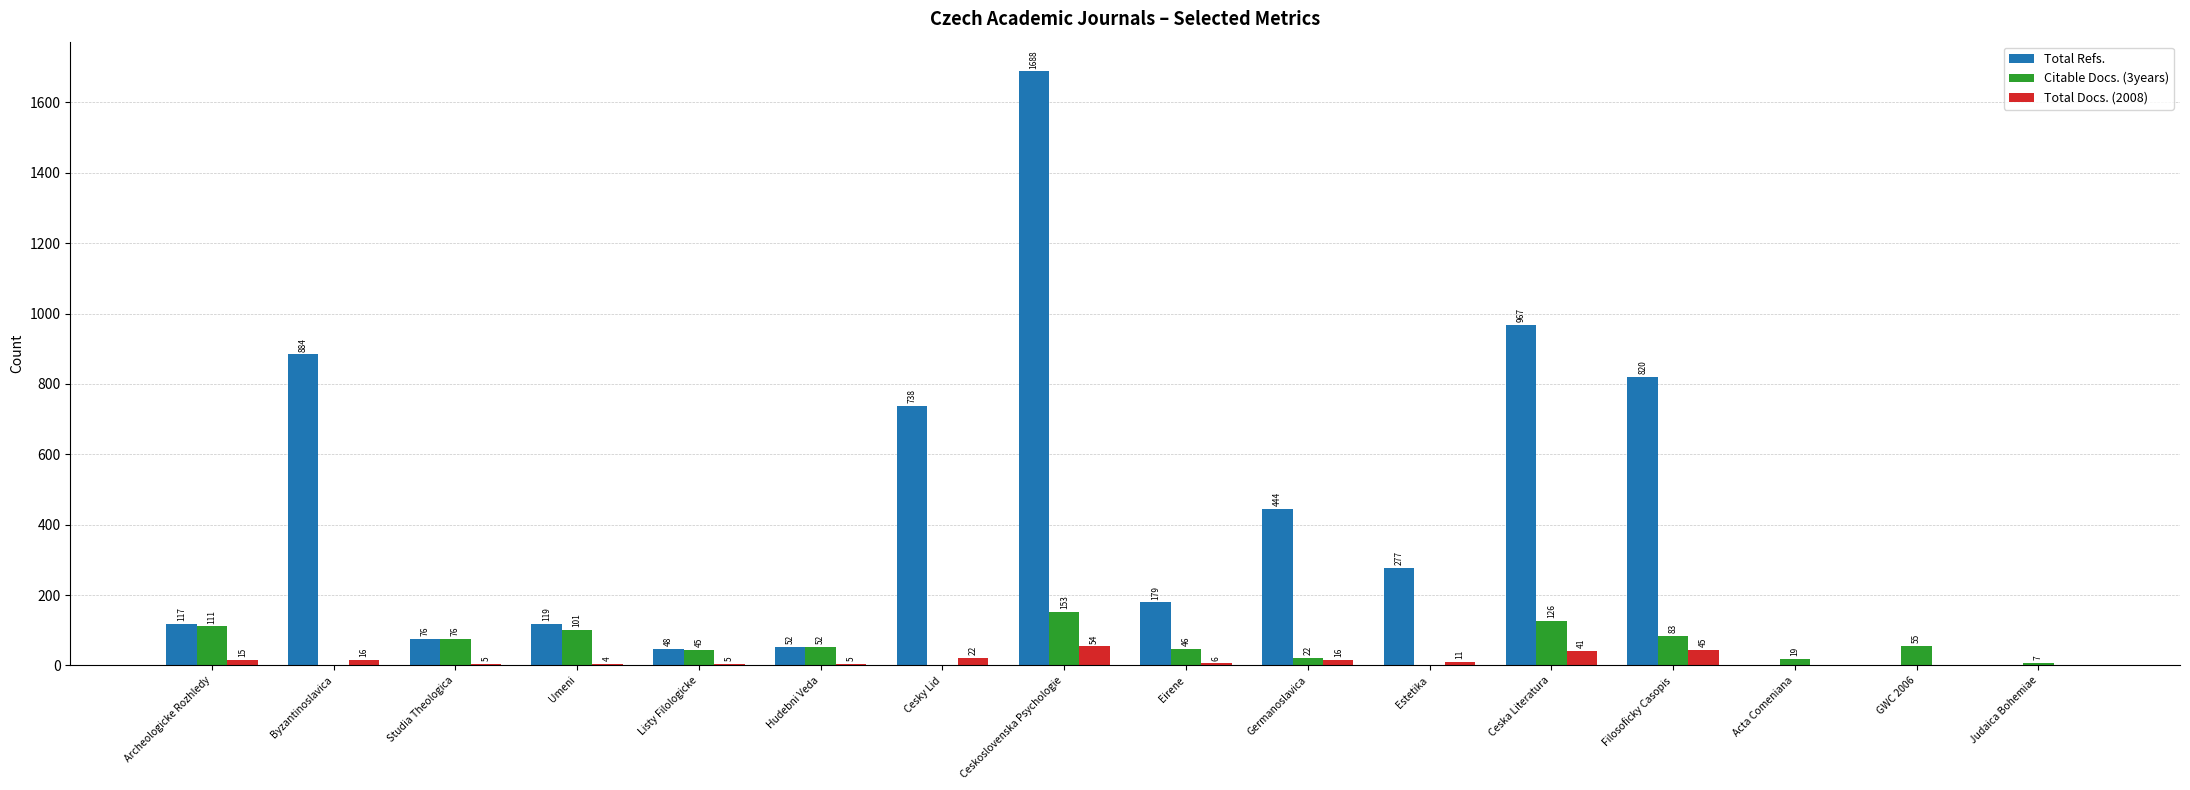

Which series changed the most between Ceskoslovenska Psychologie and GWC 2006?

Total Refs.